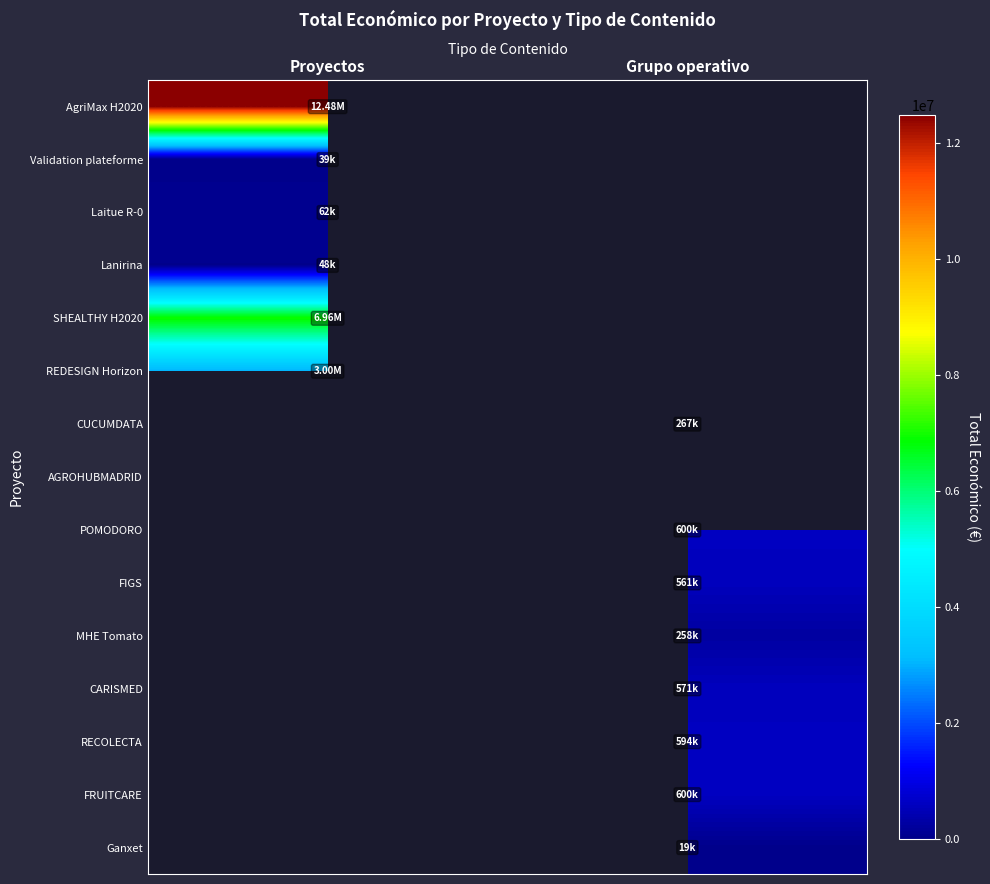

The Ganxet series shows 18970.0 at Grupo operativo. True or false?

True